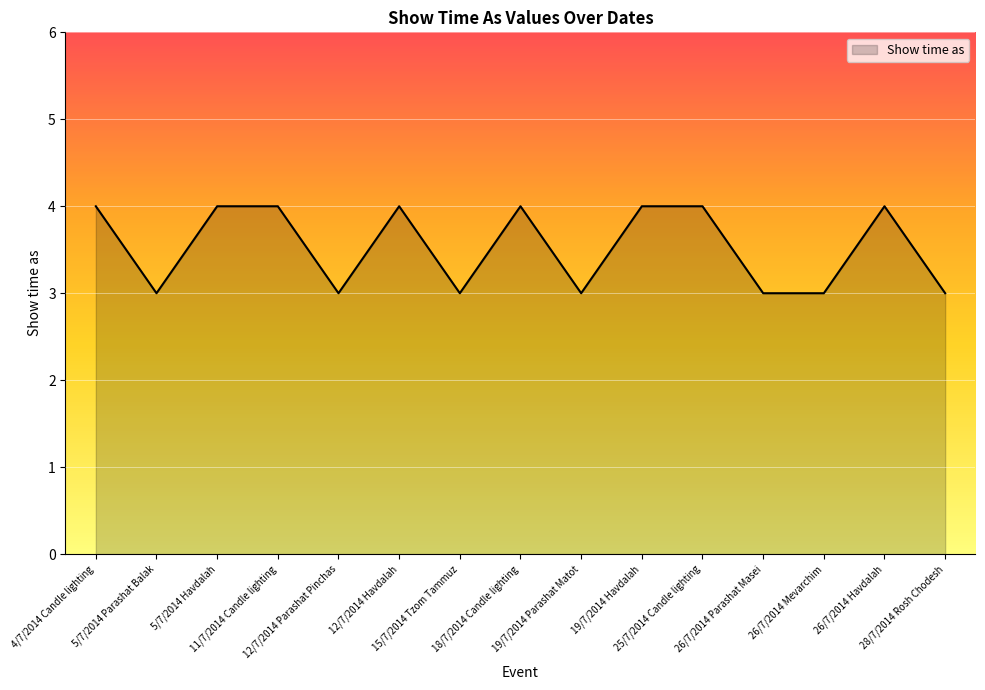

What is the maximum value shown in the chart?

4